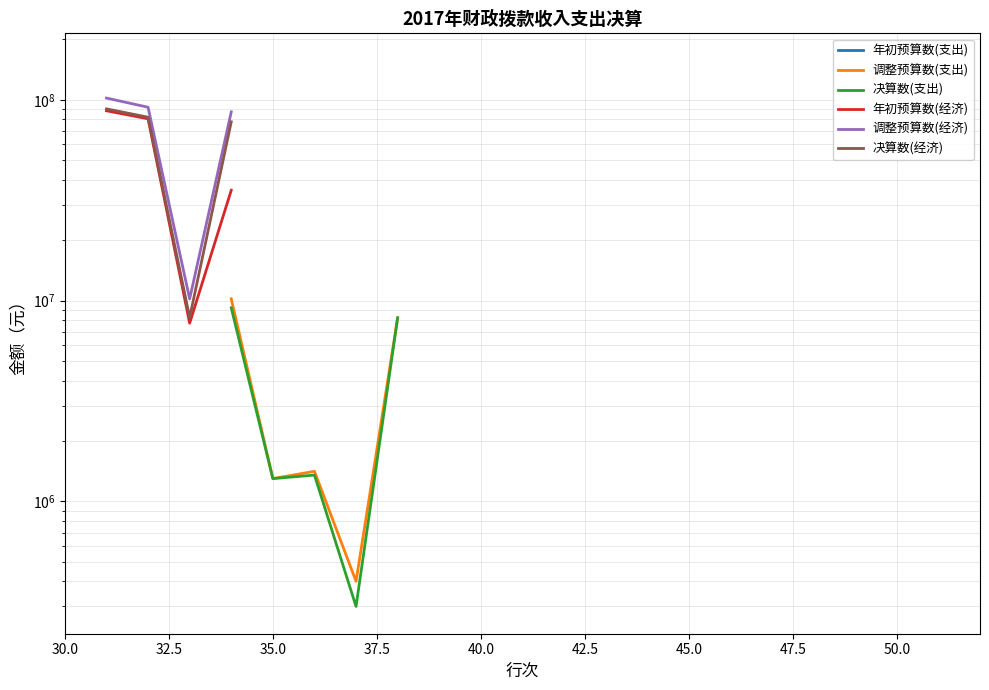

Rank the series by their average value, from lowest to highest.

年初预算数(支出), 调整预算数(支出), 决算数(支出), 年初预算数(经济), 调整预算数(经济), 决算数(经济)